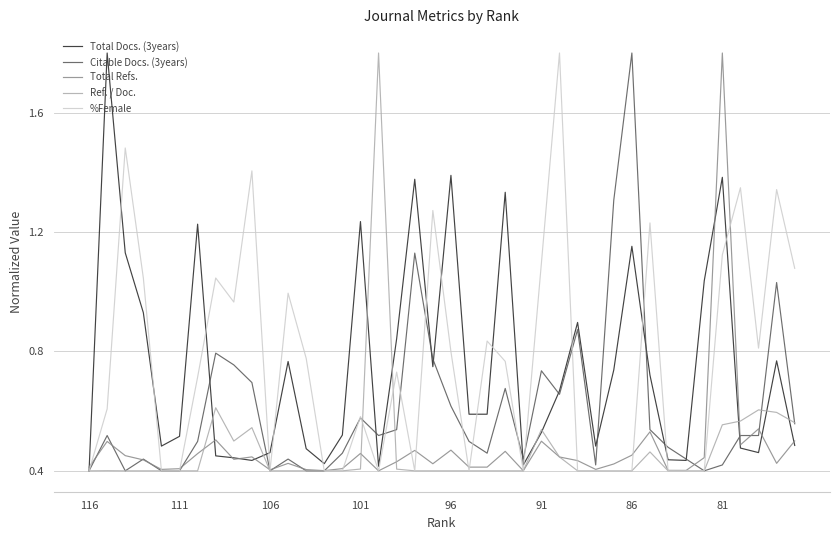

What is the greatest value displayed?

1.8